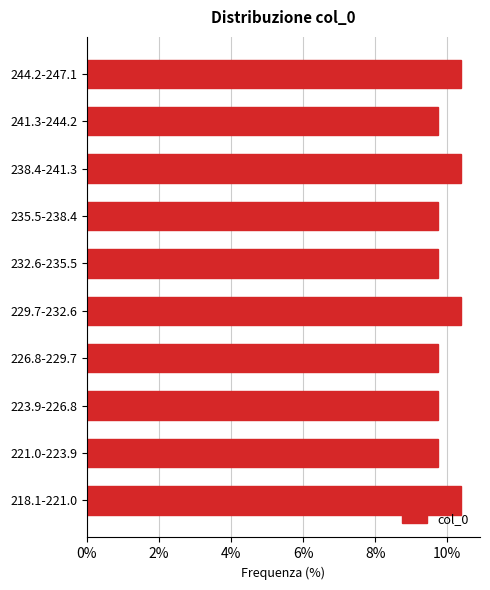

Reading bottom to top, list all the values displayed in this chart.

218.1-221.0=10.4	221.0-223.9=9.7	223.9-226.8=9.7	226.8-229.7=9.7	229.7-232.6=10.4	232.6-235.5=9.7	235.5-238.4=9.7	238.4-241.3=10.4	241.3-244.2=9.7	244.2-247.1=10.4